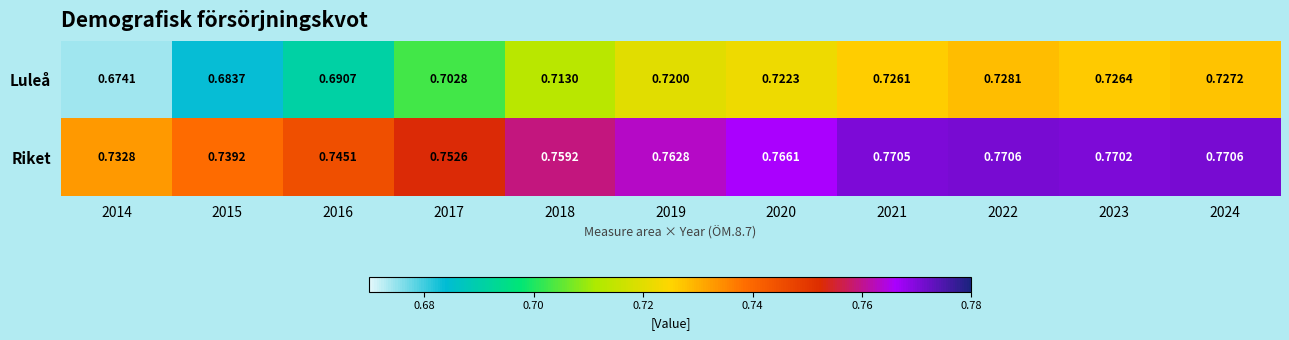

Which label corresponds to the smallest value in the chart?

2014